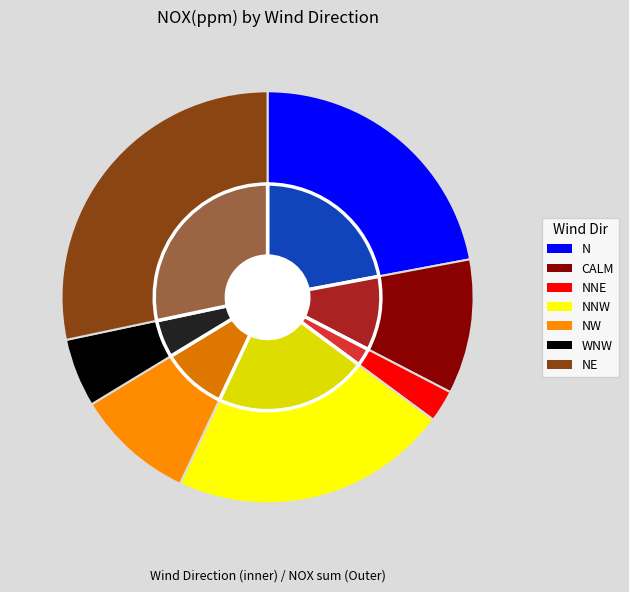

True or false: CALM accounts for 23% of the total.

False